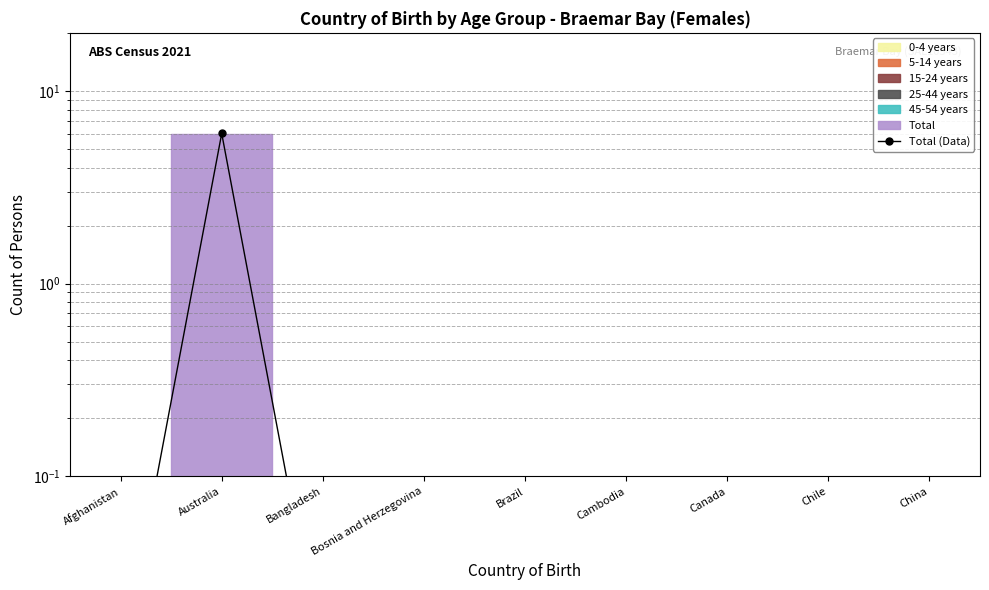

List the labels in order of value, smallest first.

Afghanistan, Bangladesh, Bosnia and Herzegovina, Brazil, Cambodia, Canada, Chile, China, Australia